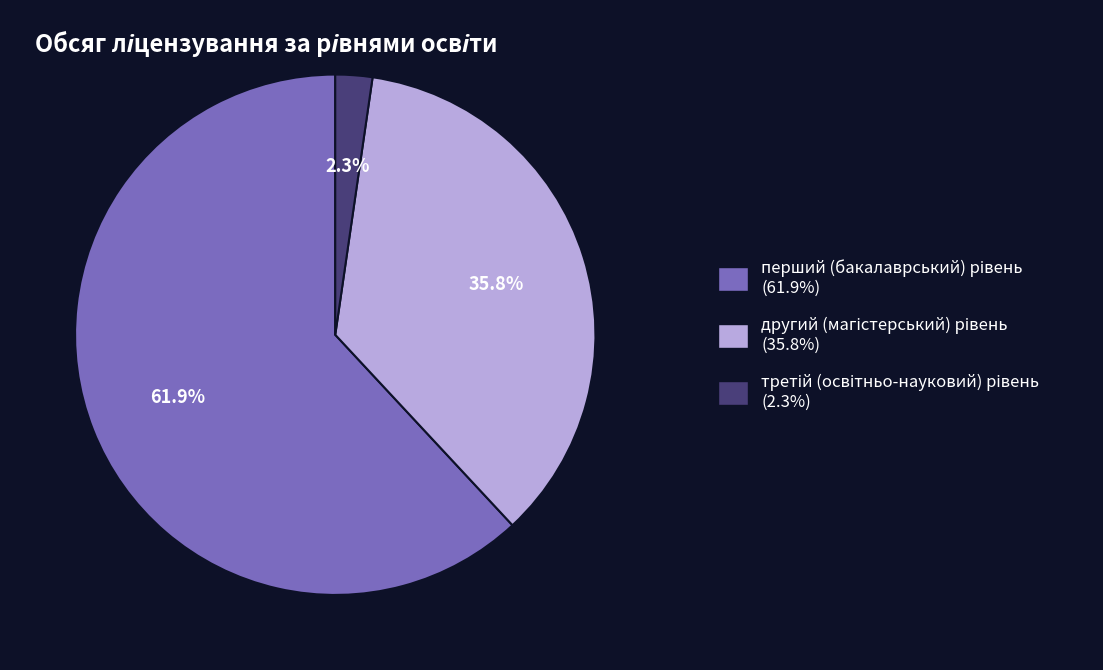

Does any single category account for the majority?

Yes